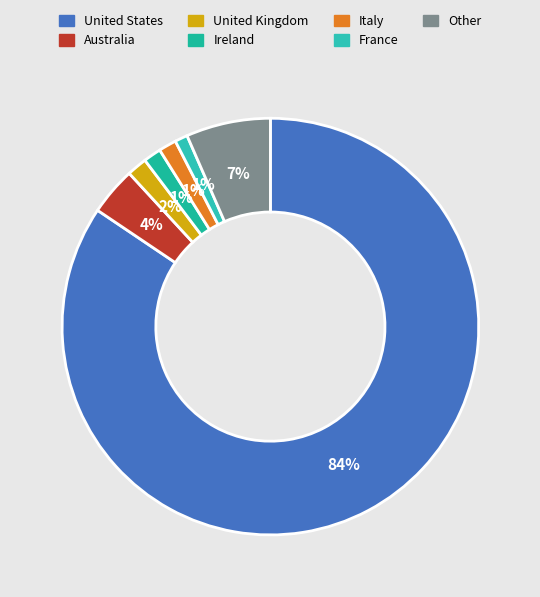

Which slice represents more than half of the pie?

United States